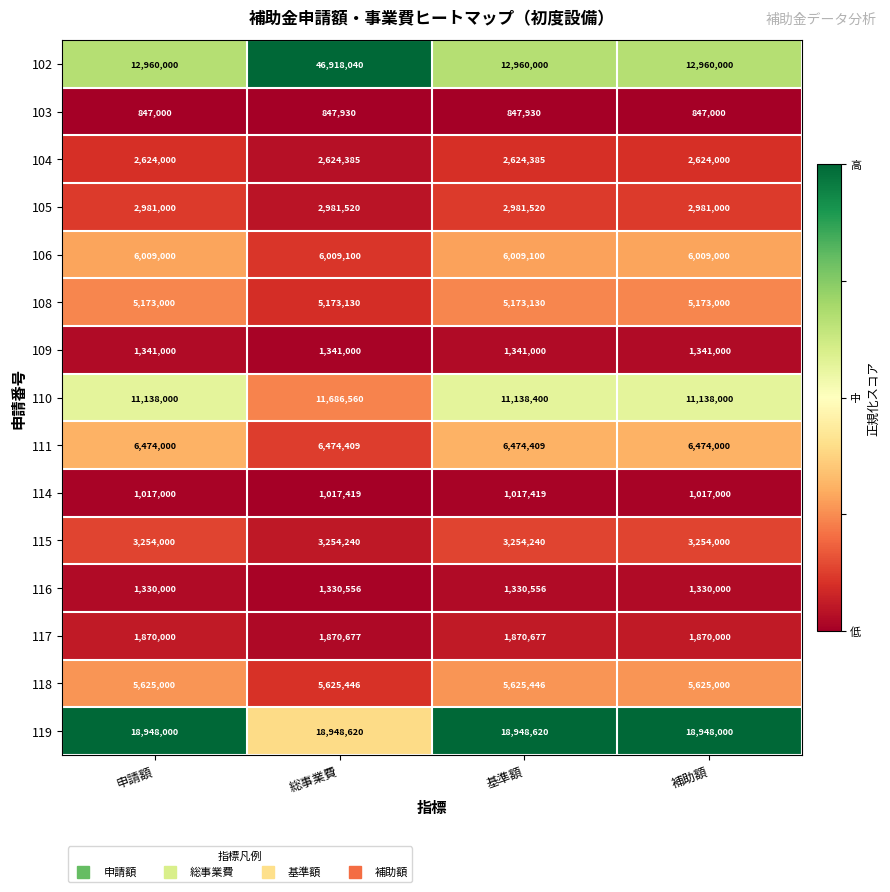

How many 117 values are between 1870000 and 1870677?

4